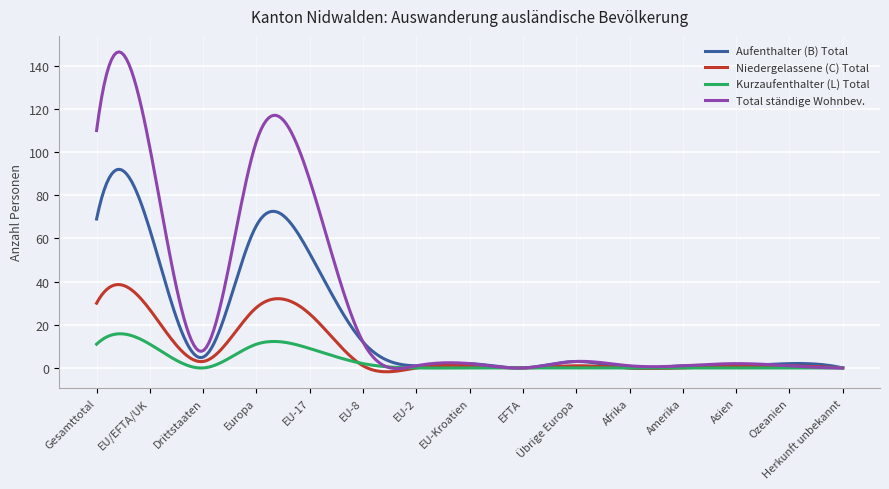

List the series in order of their overall mean, lowest first.

Kurzaufenthalter (L) Total, Niedergelassene (C) Total, Aufenthalter (B) Total, Total ständige Wohnbev.